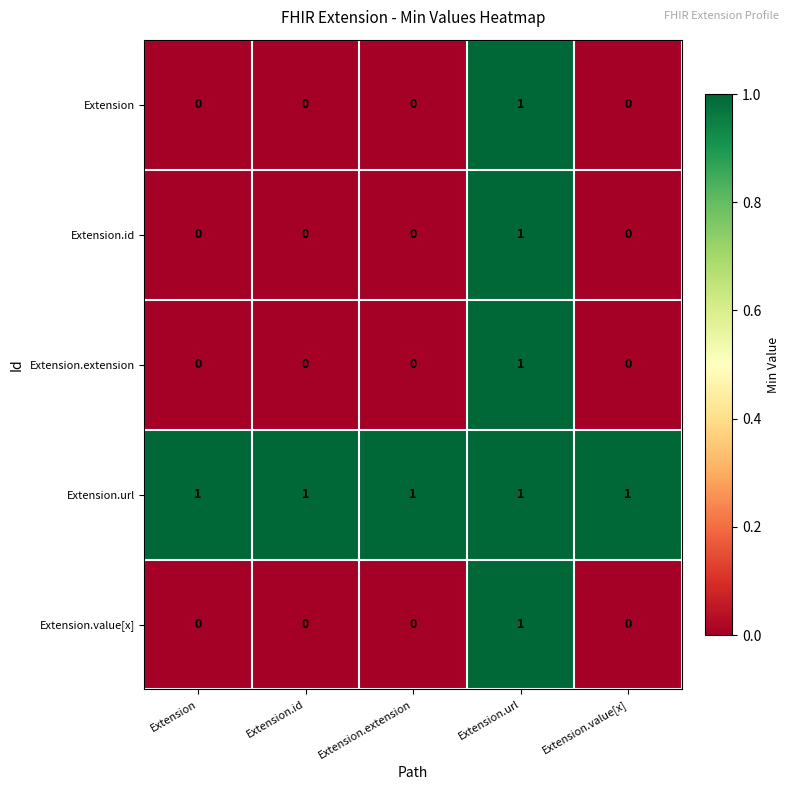

The Extension.extension series shows 0 at Extension. True or false?

True